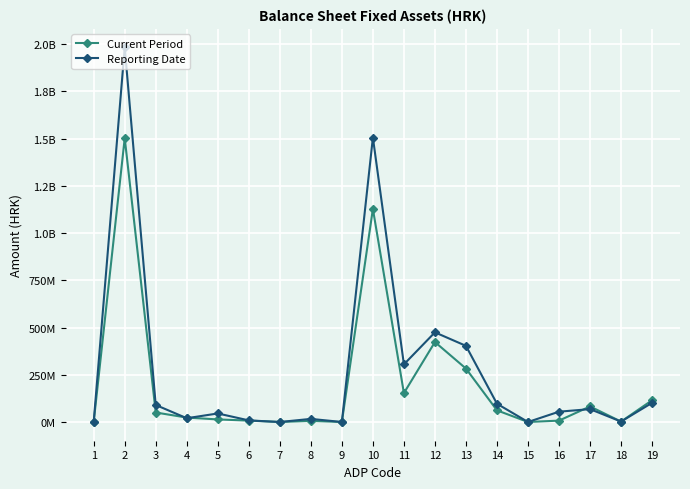

What are all the series names shown in the legend?

Current Period, Reporting Date